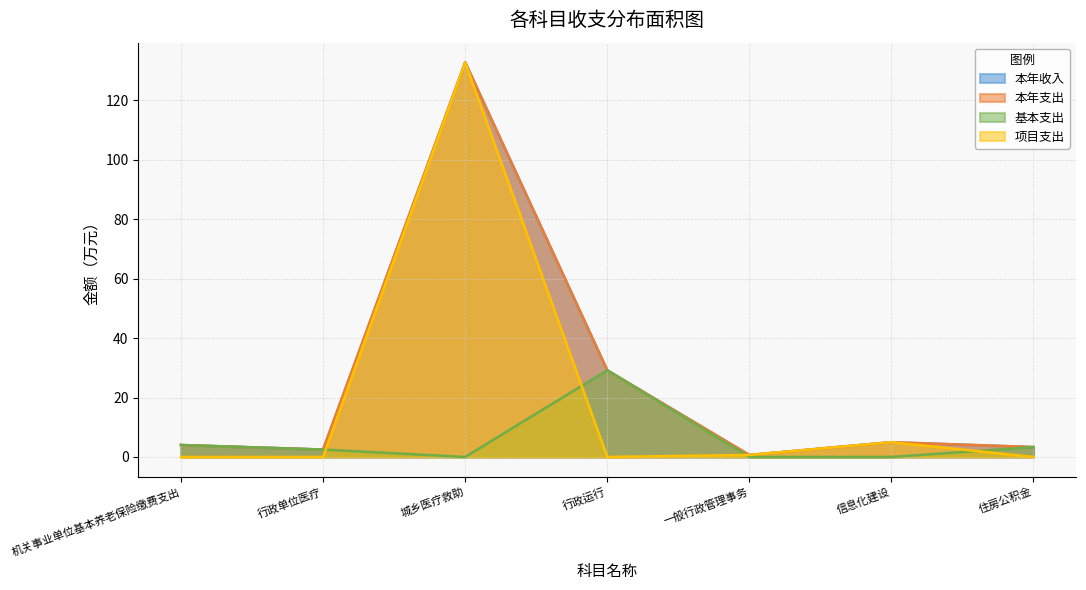

Reading left to right, what are all the values shown in this chart?

本年收入: 4.0	2.5	132.8	29.2	0.7	5.0	3.3
本年支出: 4.0	2.5	132.8	29.2	0.7	5.0	3.3
基本支出: 4.0	2.5	0.0	29.2	0.0	0.0	3.3
项目支出: 0.0	0.0	132.8	0.0	0.7	5.0	0.0